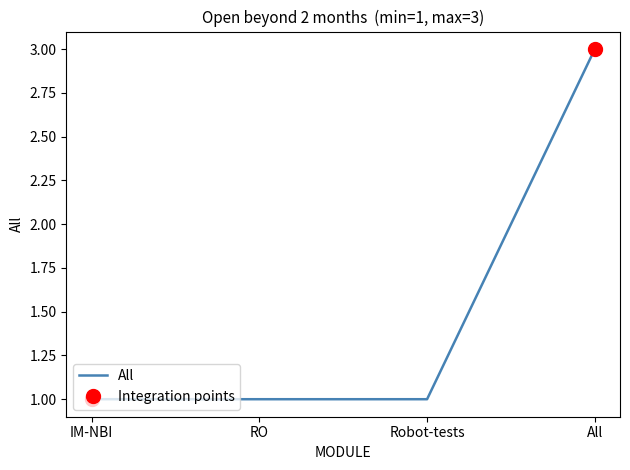

Rank the categories by value from highest to lowest.

All, IM-NBI, RO, Robot-tests